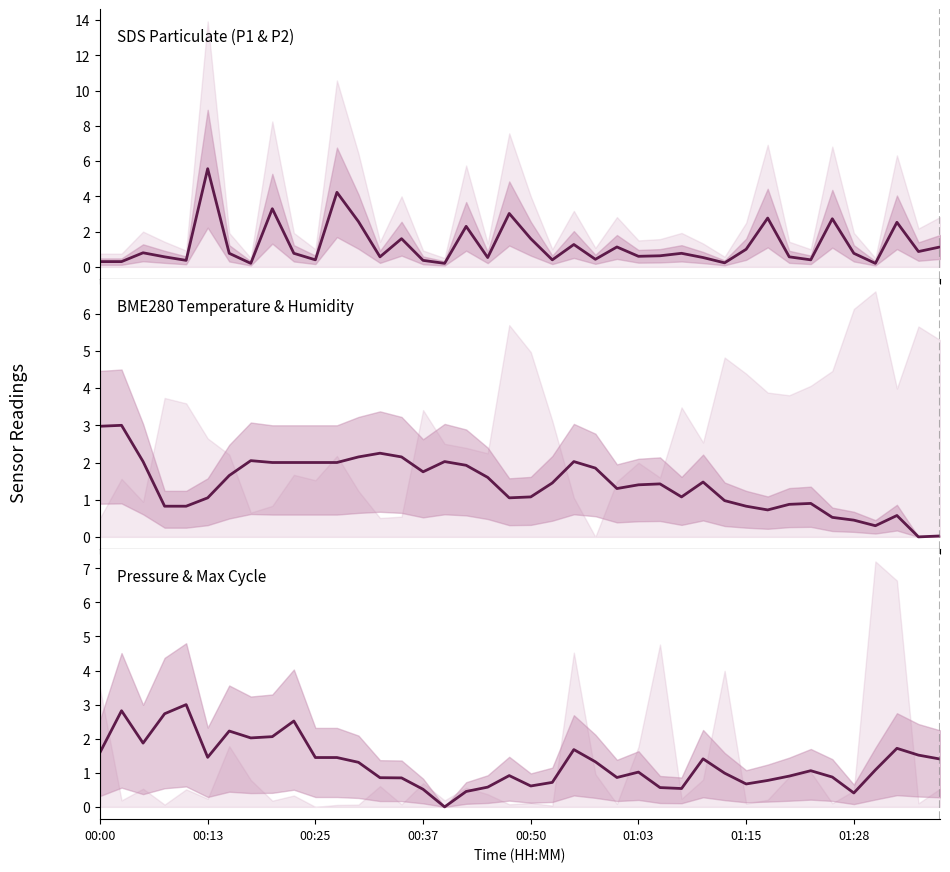

What is the sum of all BME280_temperature values?

56.5